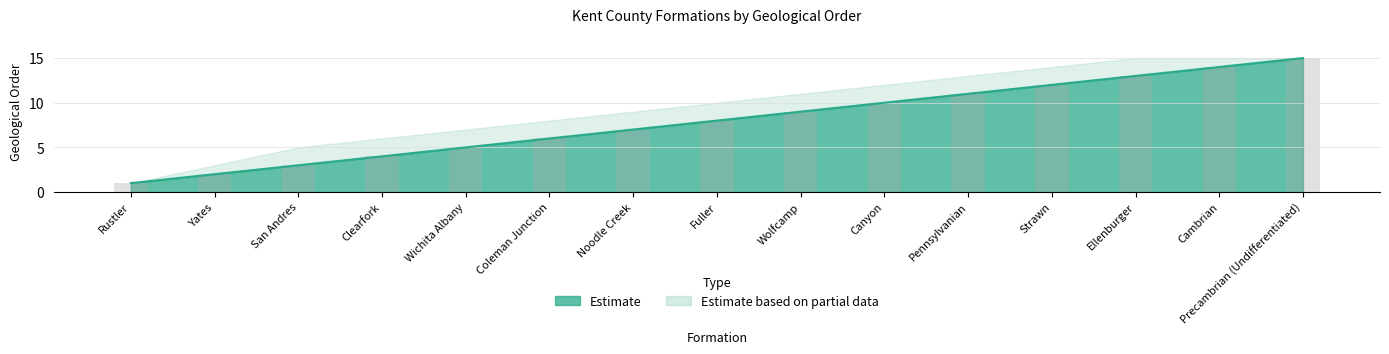

What is the label of the 15th bar from the left?

Precambrian (Undifferentiated)